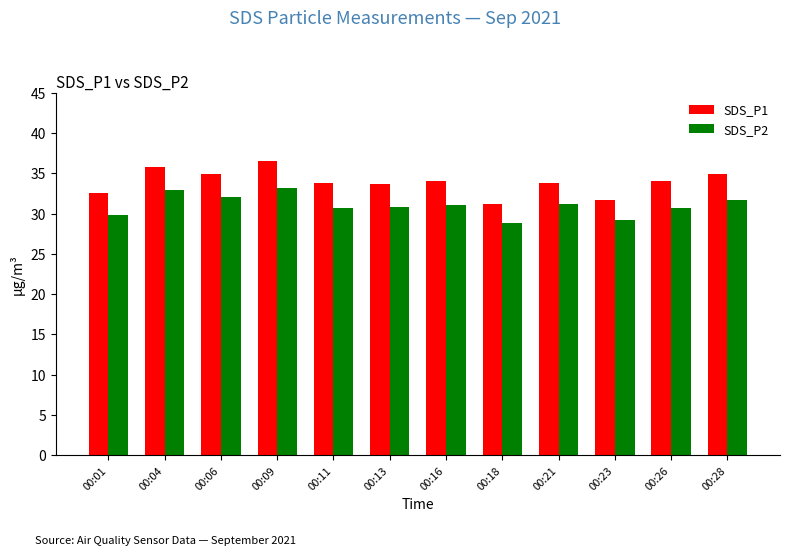

What is the lowest value of the SDS_P2 series?

28.9